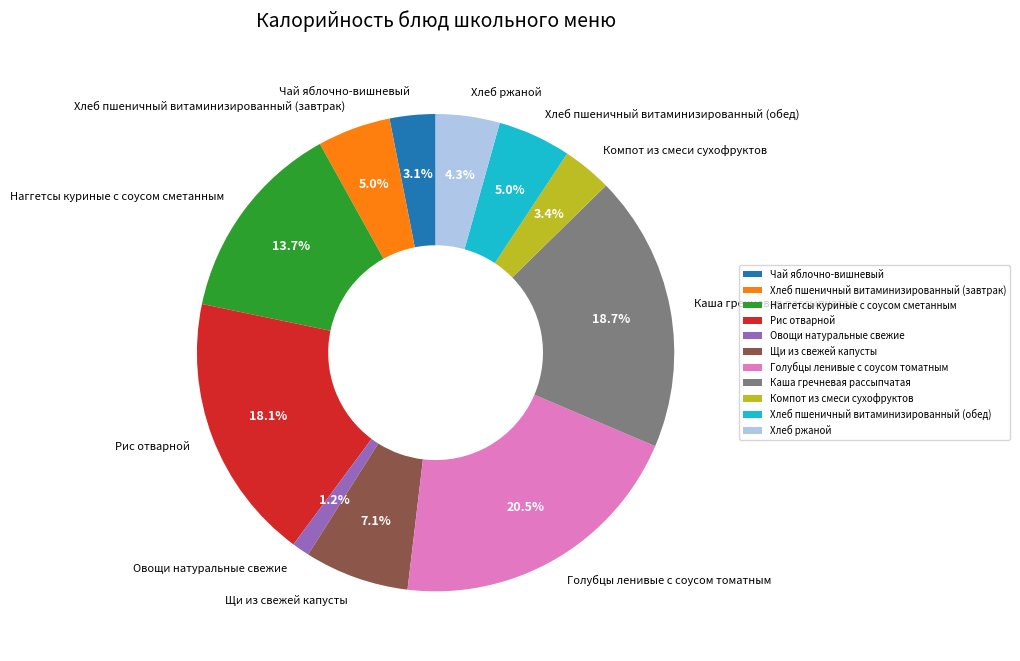

The Хлеб ржаной slice represents 18% of the pie. True or false?

False